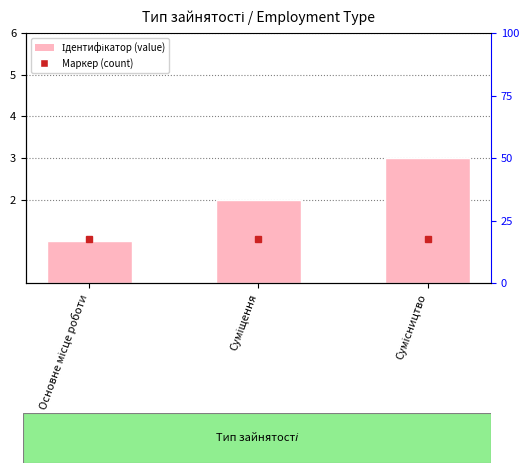

The chart shows a value of 3 at Сумісництво. True or false?

True